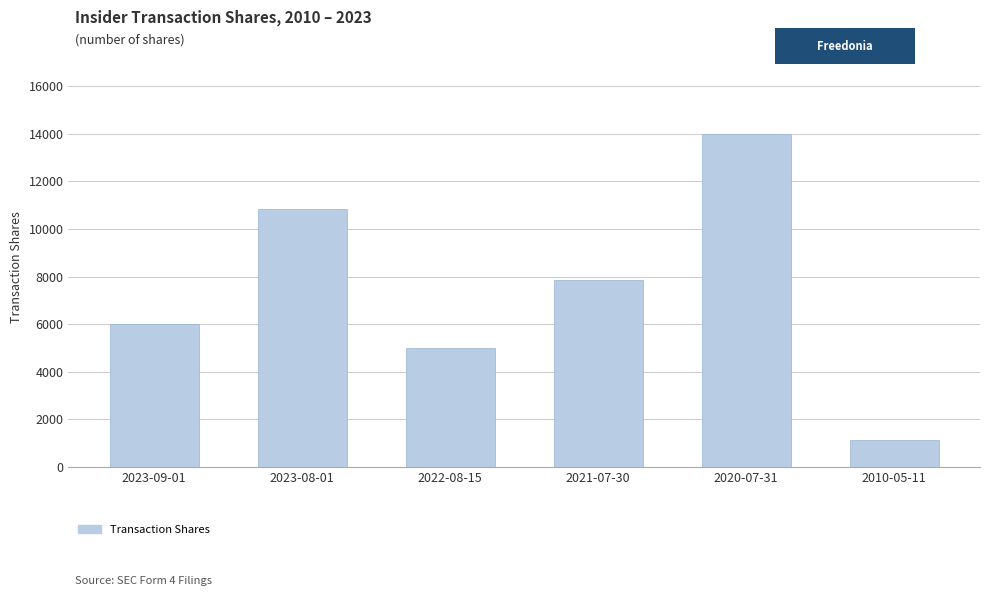

Which label corresponds to the smallest value in the chart?

2010-05-11